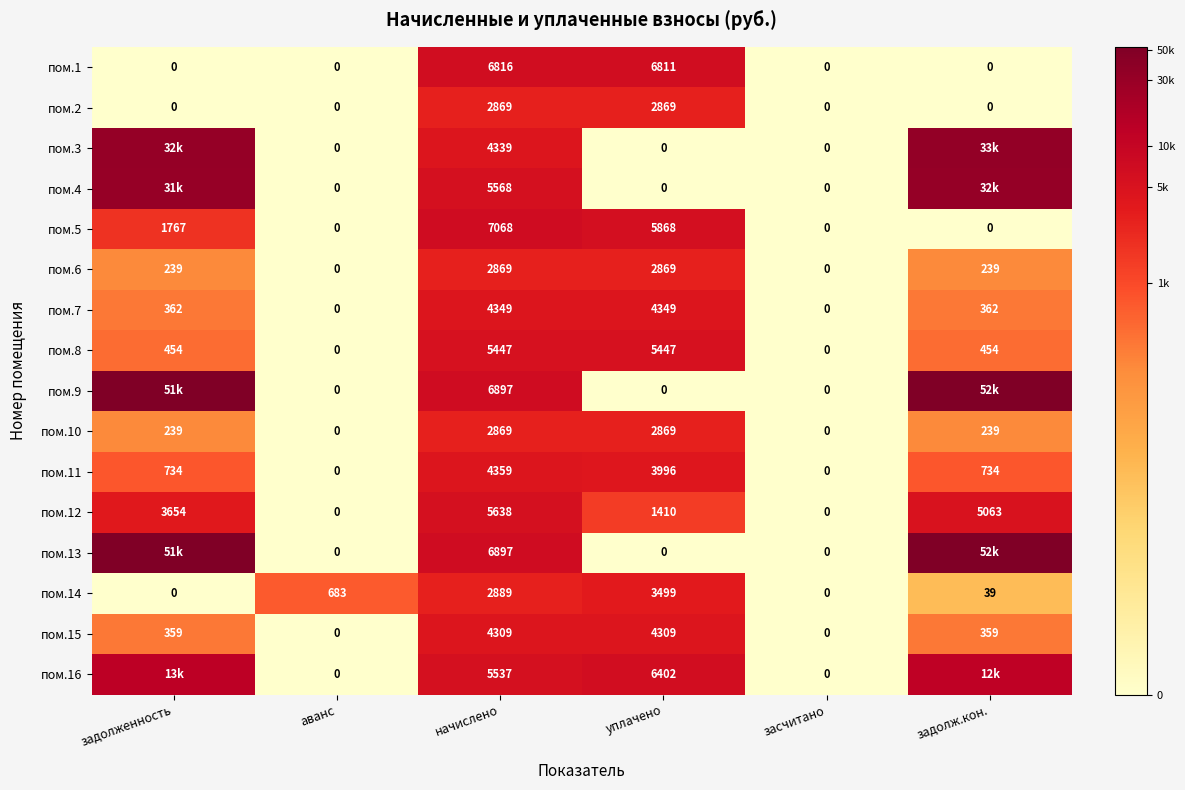

Is the value of пом.10 at задолженность greater than the value of пом.6 at уплачено?

No